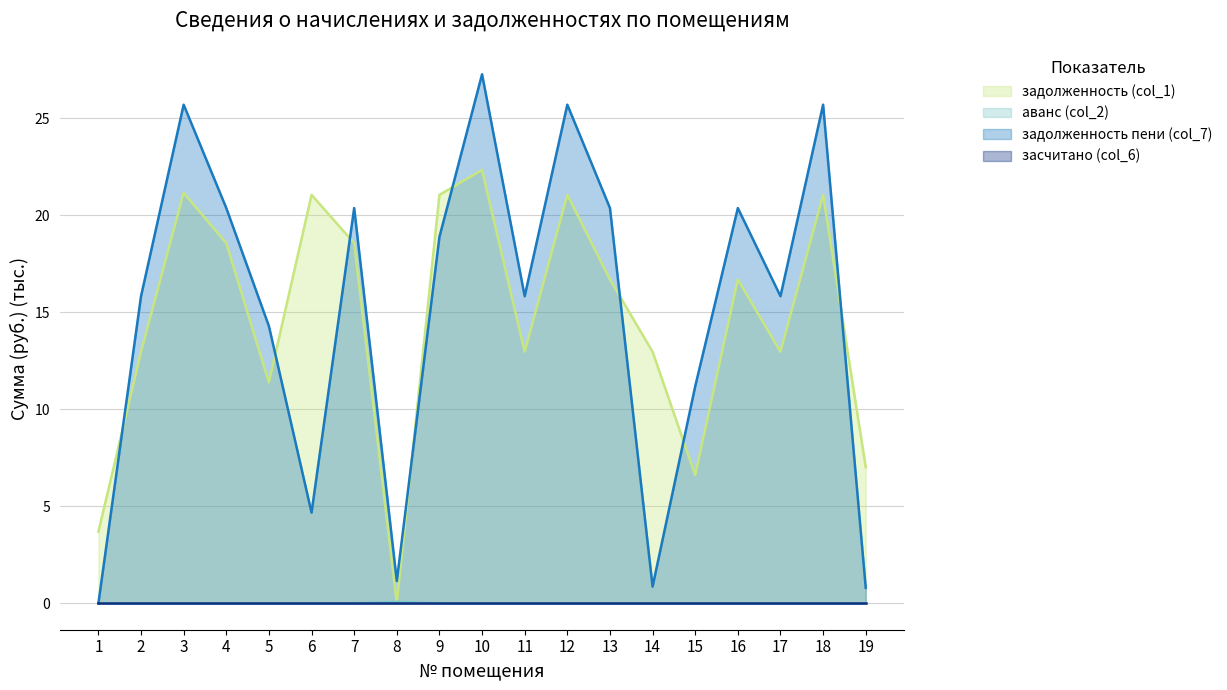

What is the average value of the задолженность (col_1) series?

14.7